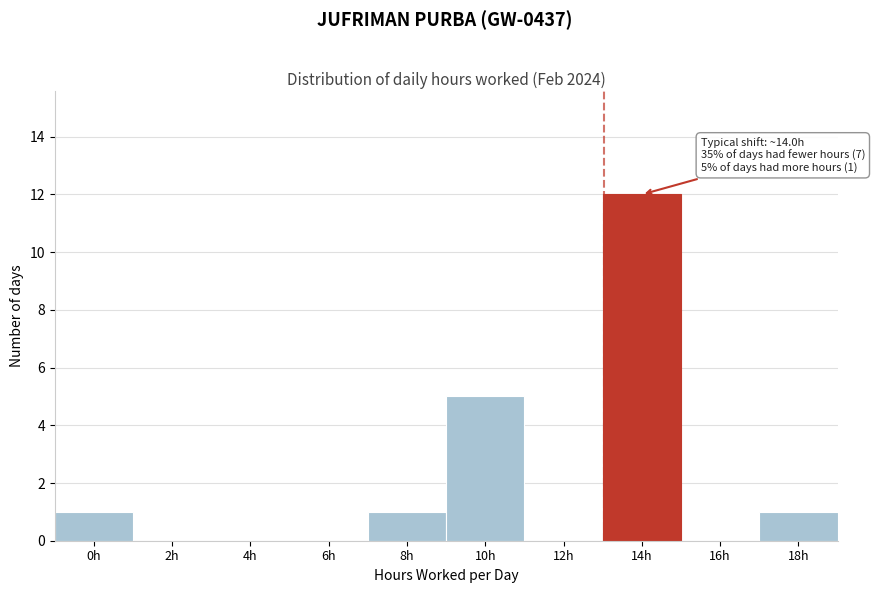

Reading left to right, extract all data points from this chart.

0h=1	2h=0	4h=0	6h=0	8h=1	10h=5	12h=0	14h=12	16h=0	18h=1